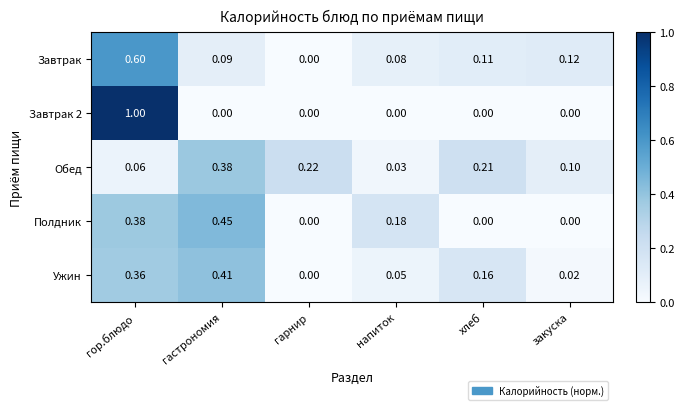

Is the value of Завтрак at гастрономия greater than the value of Завтрак 2 at гарнир?

Yes